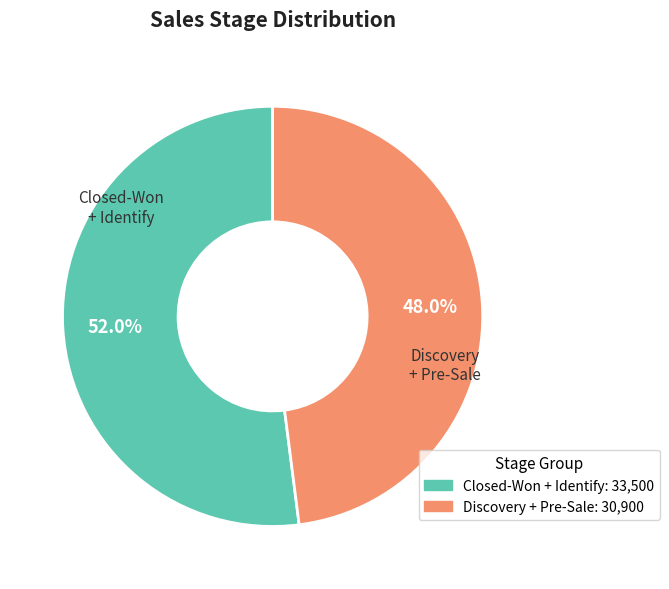

How many slices are in this pie chart?

2